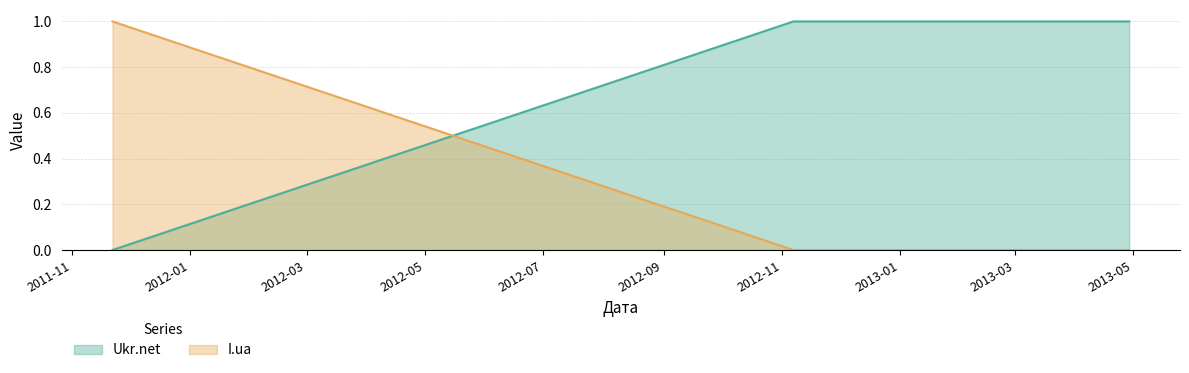

Rank the series by their maximum value, from lowest to highest.

Ukr.net, I.ua